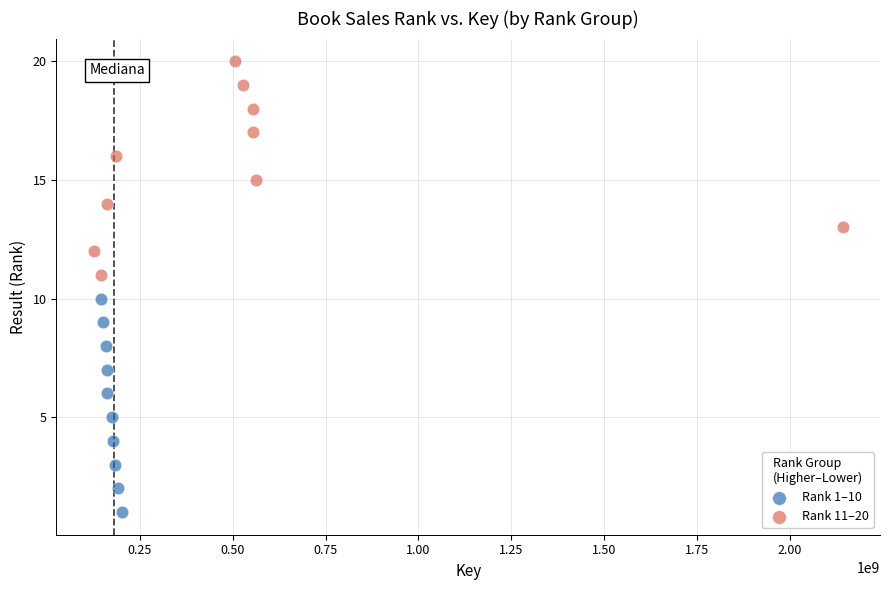

Which series reaches the minimum Y coordinate?

Rank 1–10